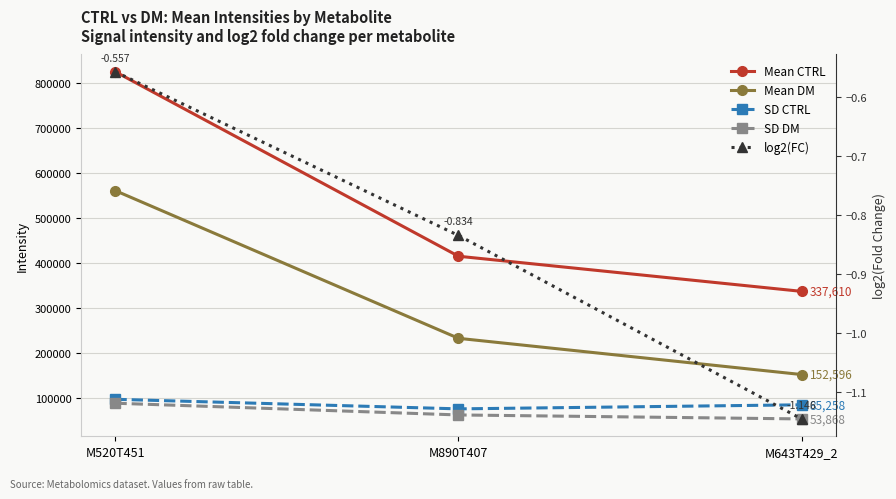

At M890T407, list the series in order from smallest to largest.

log2(FC), SD DM, SD CTRL, Mean DM, Mean CTRL